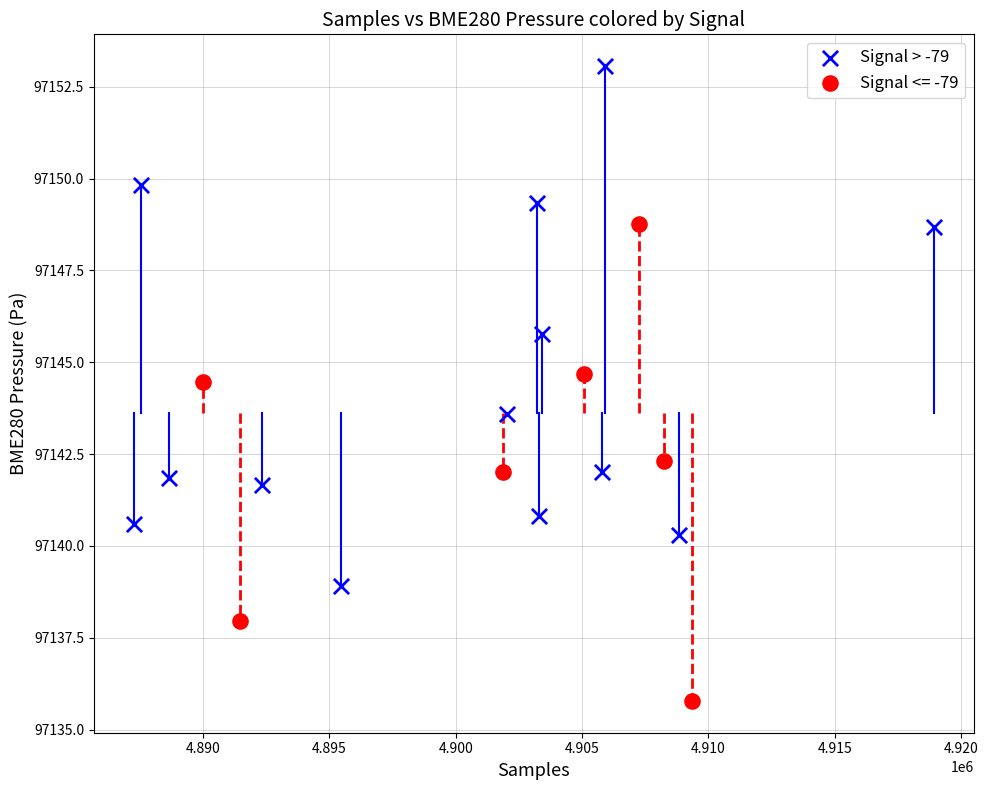

Which series has the largest Y range (max minus min)?

Signal > -79